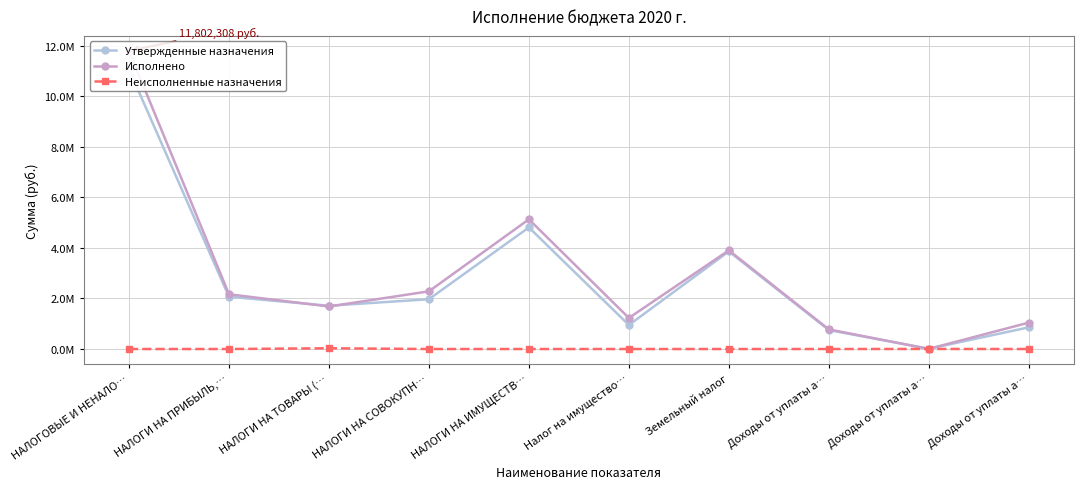

Where is the first local minimum for Исполнено?

НАЛОГИ НА ТОВАРЫ (…